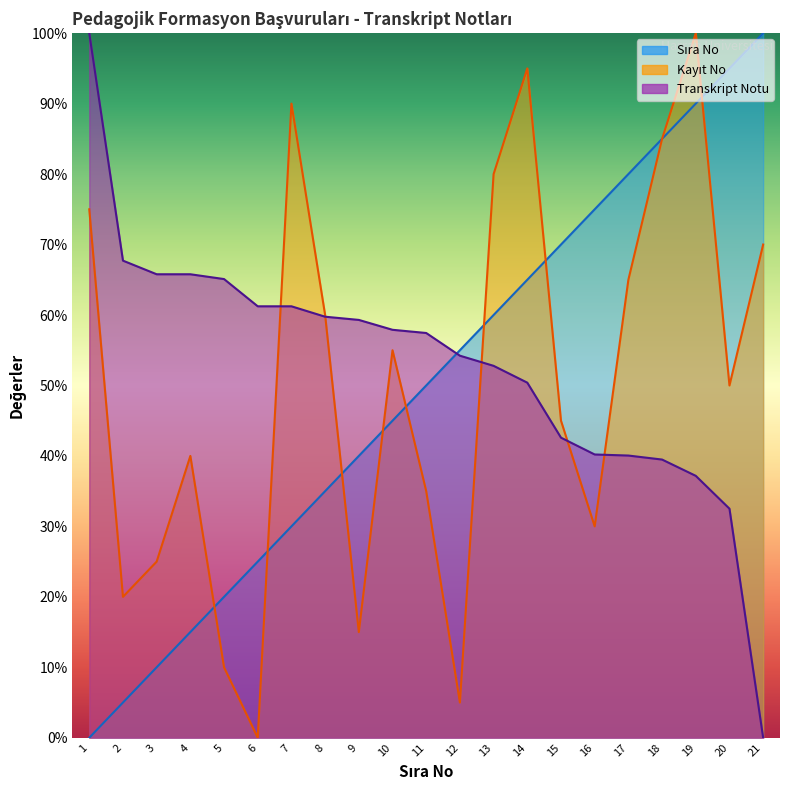

What is the maximum value shown in the chart?

100.0